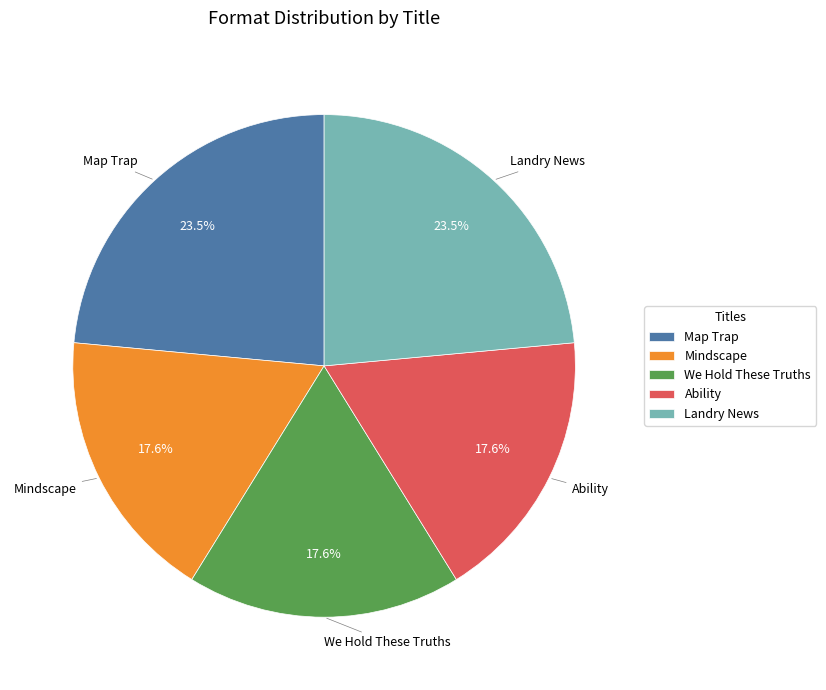

Count the number of slices in the pie.

5